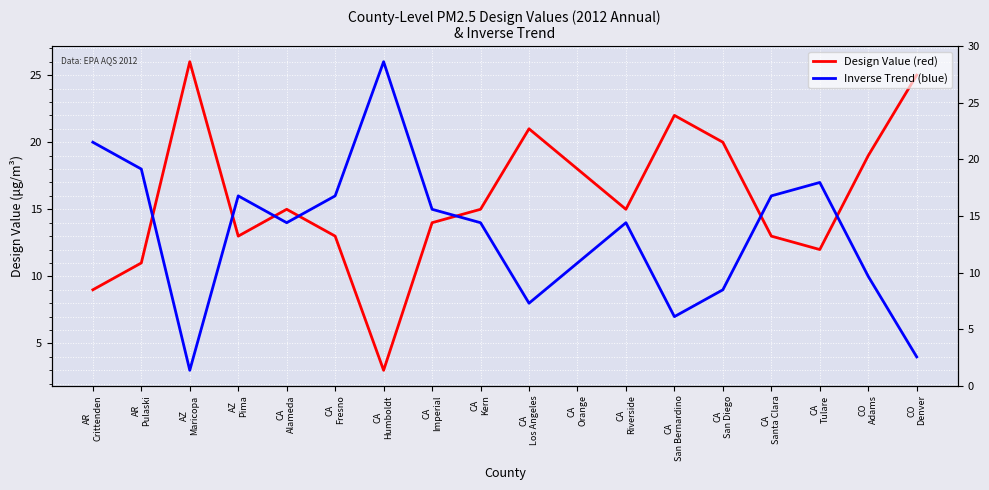

What is the sum of all Design Value (red) values?

284